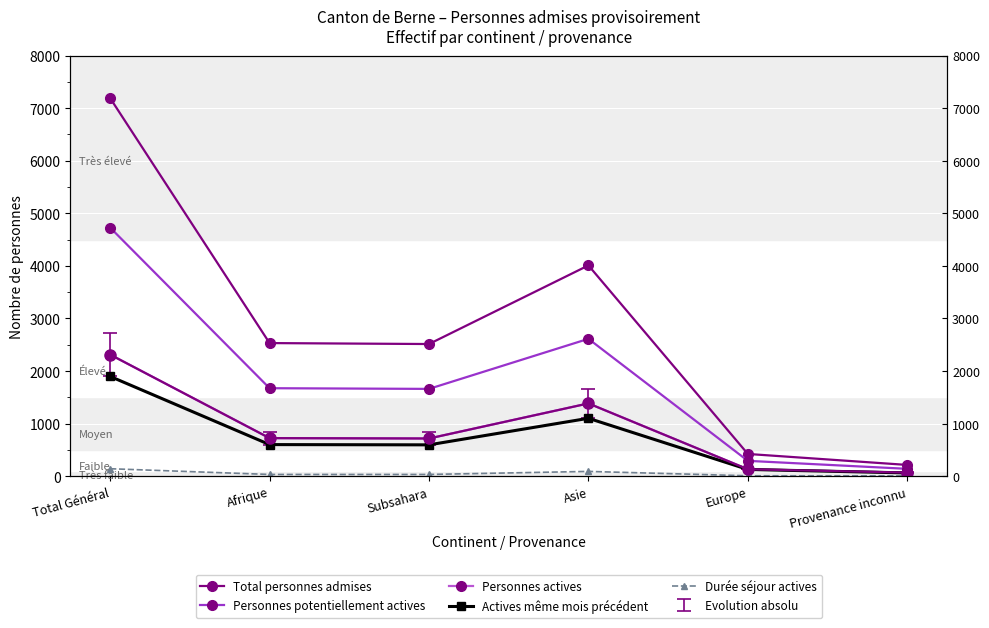

What is the smallest value displayed?

8